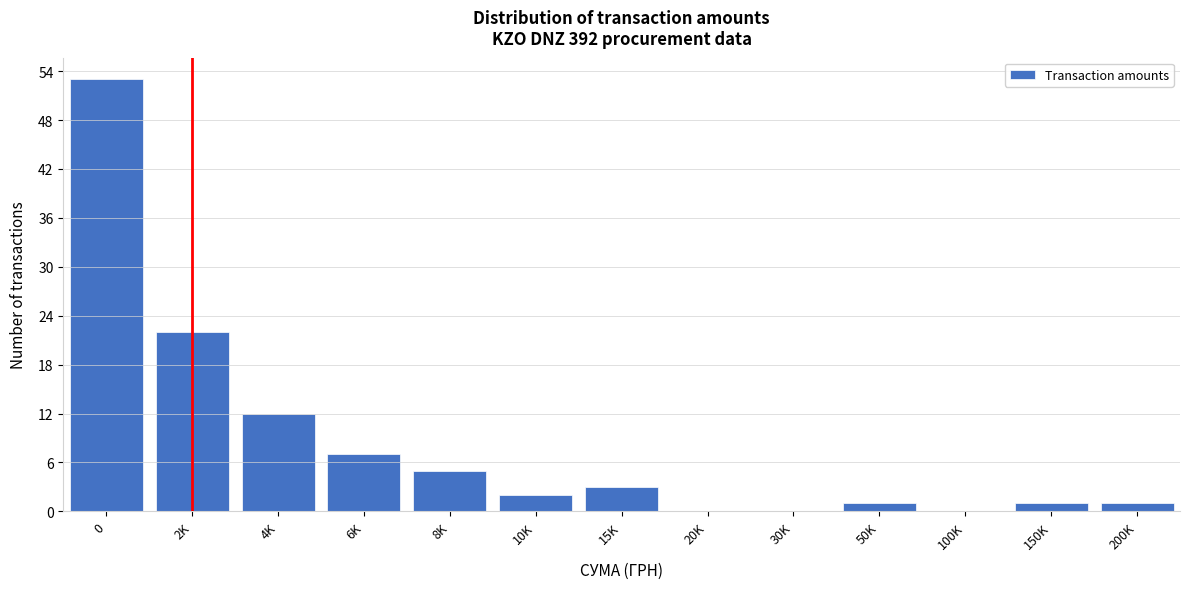

Reading left to right, what are all the values shown in this chart?

0=53	2K=22	4K=12	6K=7	8K=5	10K=2	15K=3	20K=0	30K=0	50K=1	100K=0	150K=1	200K=1